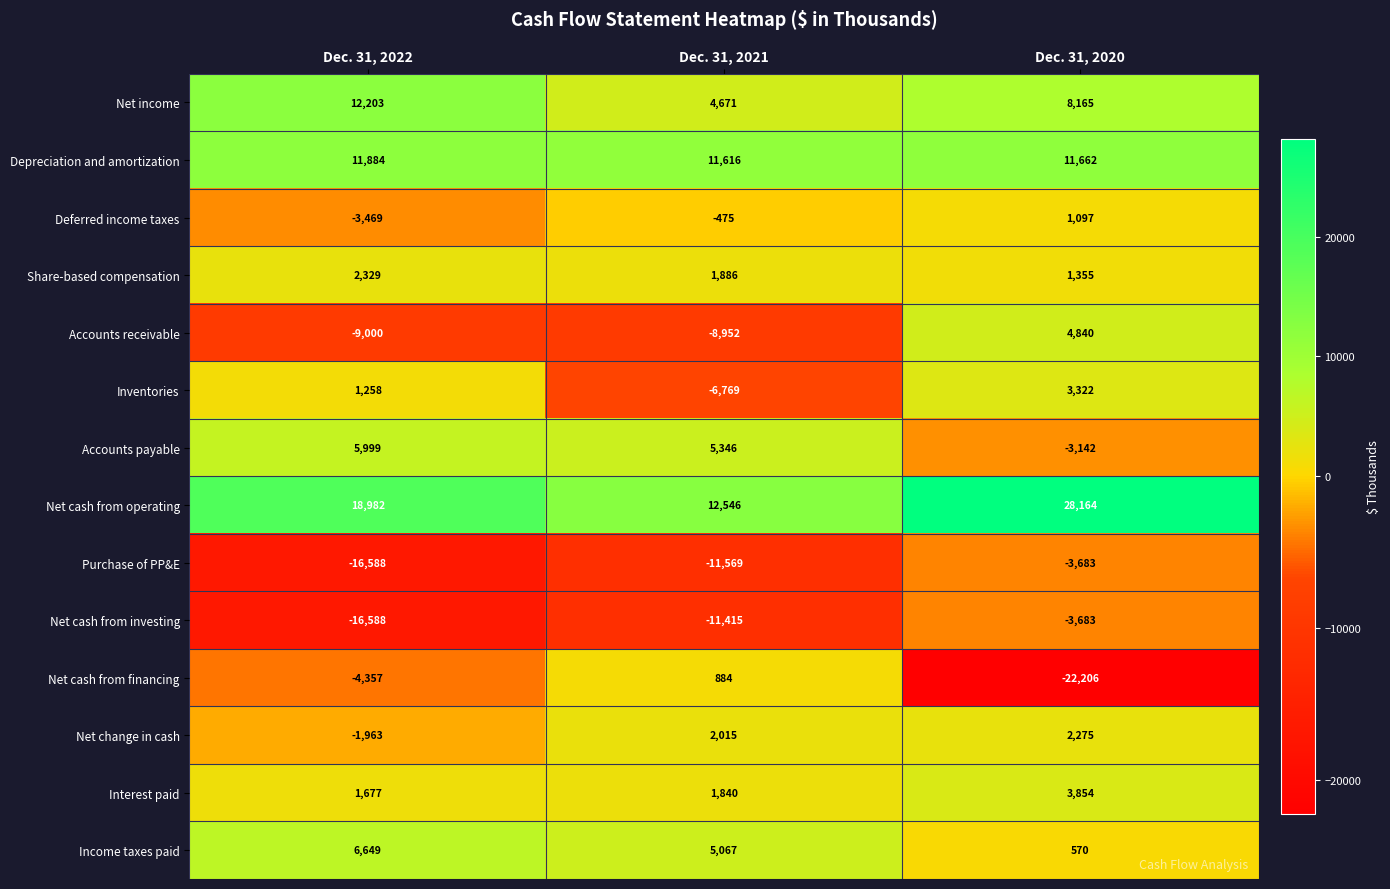

Which label corresponds to the largest value in the chart?

Dec. 31, 2020